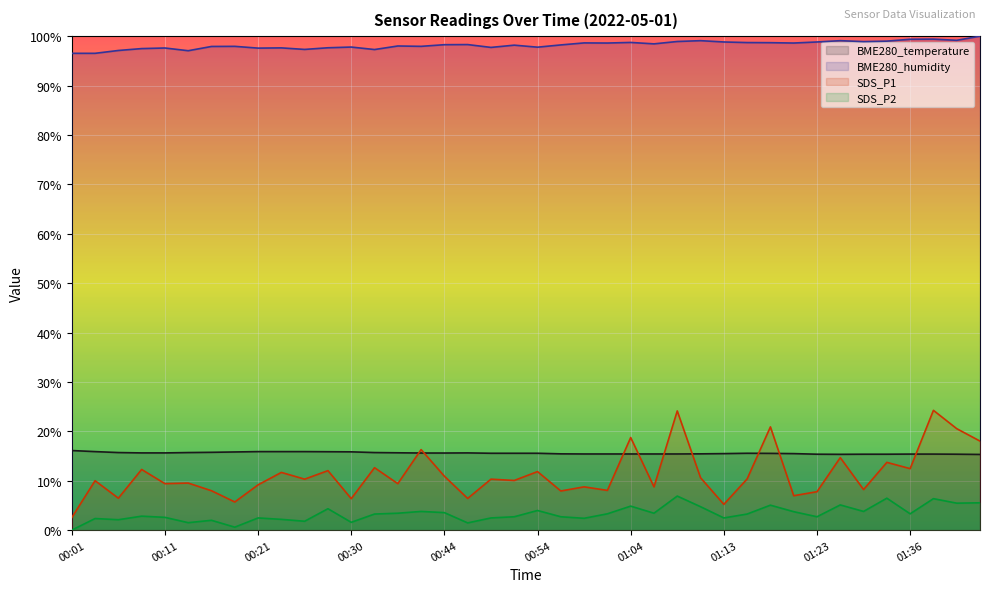

What is the sum of all BME280_temperature values?

623.6